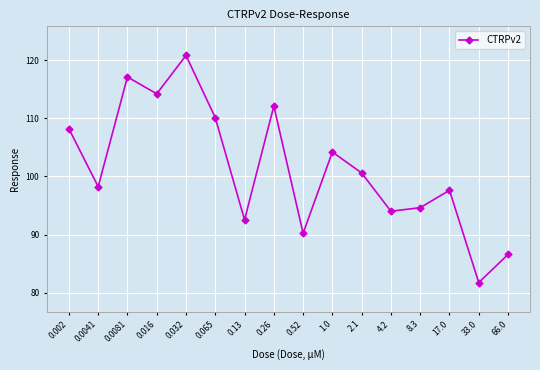

Between 0.032 and 0.002, which is larger?

0.032